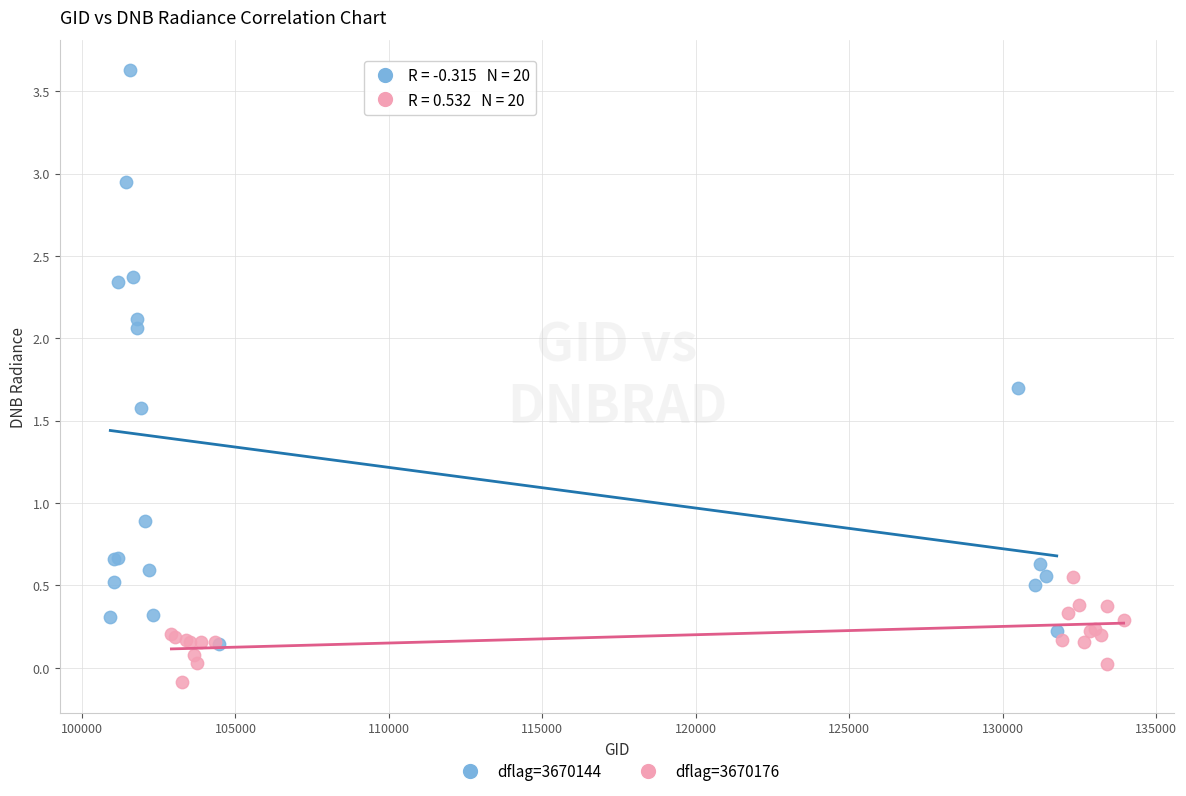

Which series has the largest Y range (max minus min)?

dflag=3670144